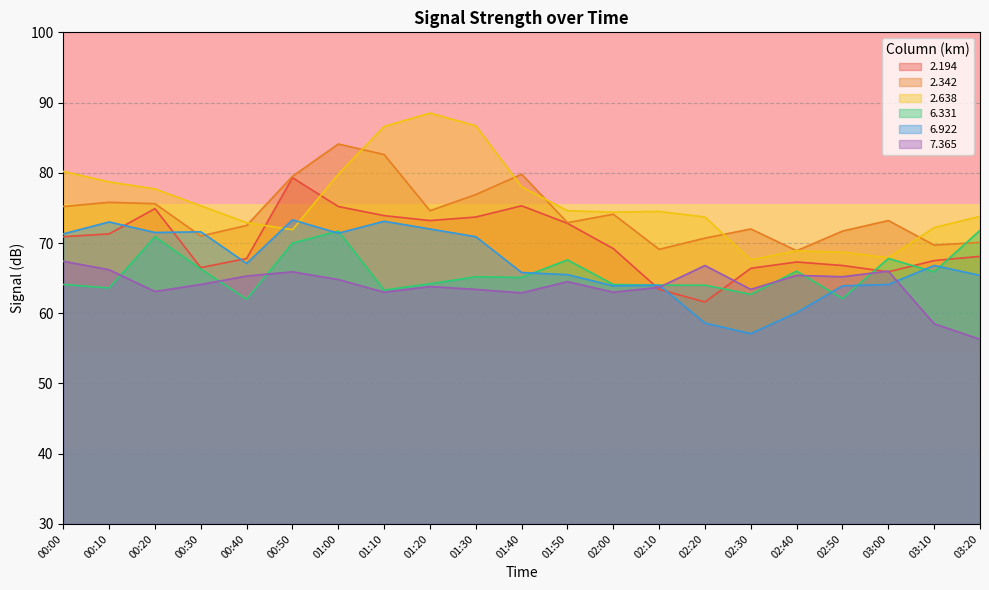

What is the value of the   6.331 point at the 5th from the left?

62.0